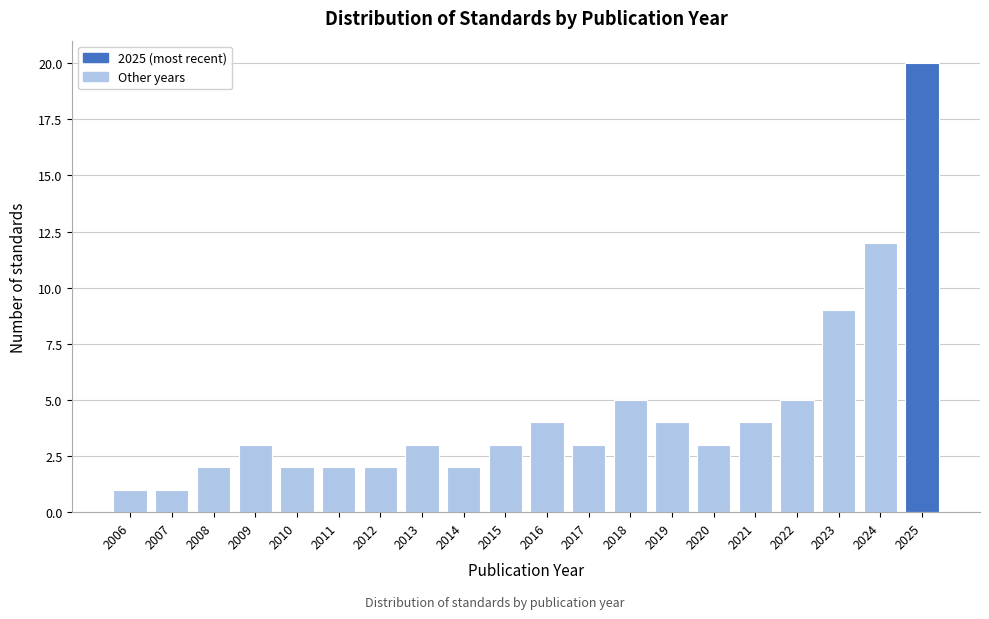

Reading right to left, transcribe all the data shown in this chart.

2025=20	2024=12	2023=9	2022=5	2021=4	2020=3	2019=4	2018=5	2017=3	2016=4	2015=3	2014=2	2013=3	2012=2	2011=2	2010=2	2009=3	2008=2	2007=1	2006=1